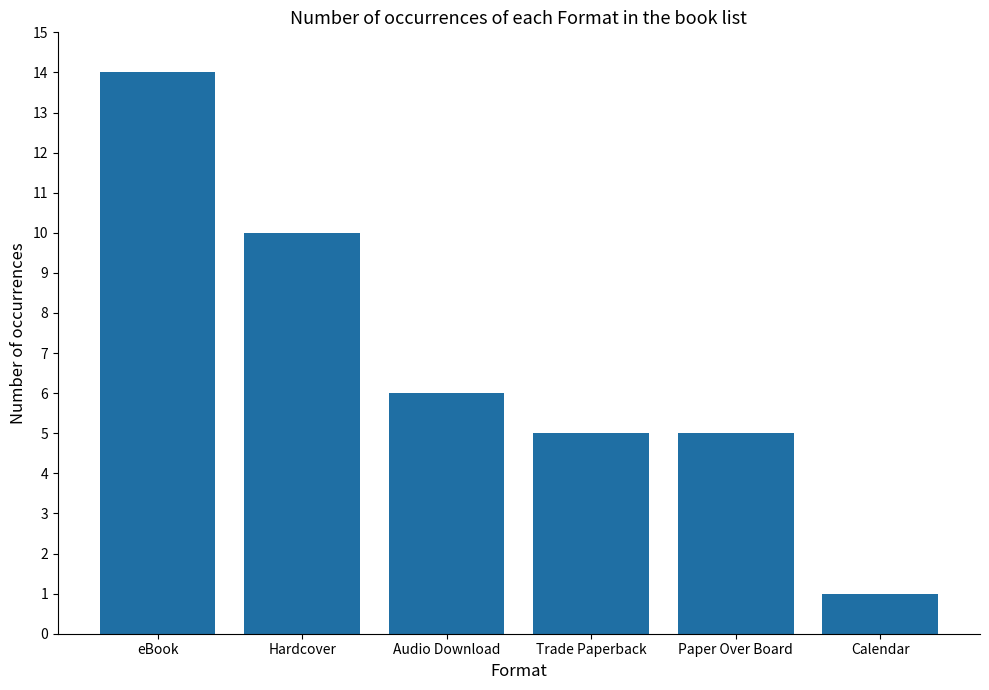

Reading left to right, transcribe all the data shown in this chart.

14	10	6	5	5	1